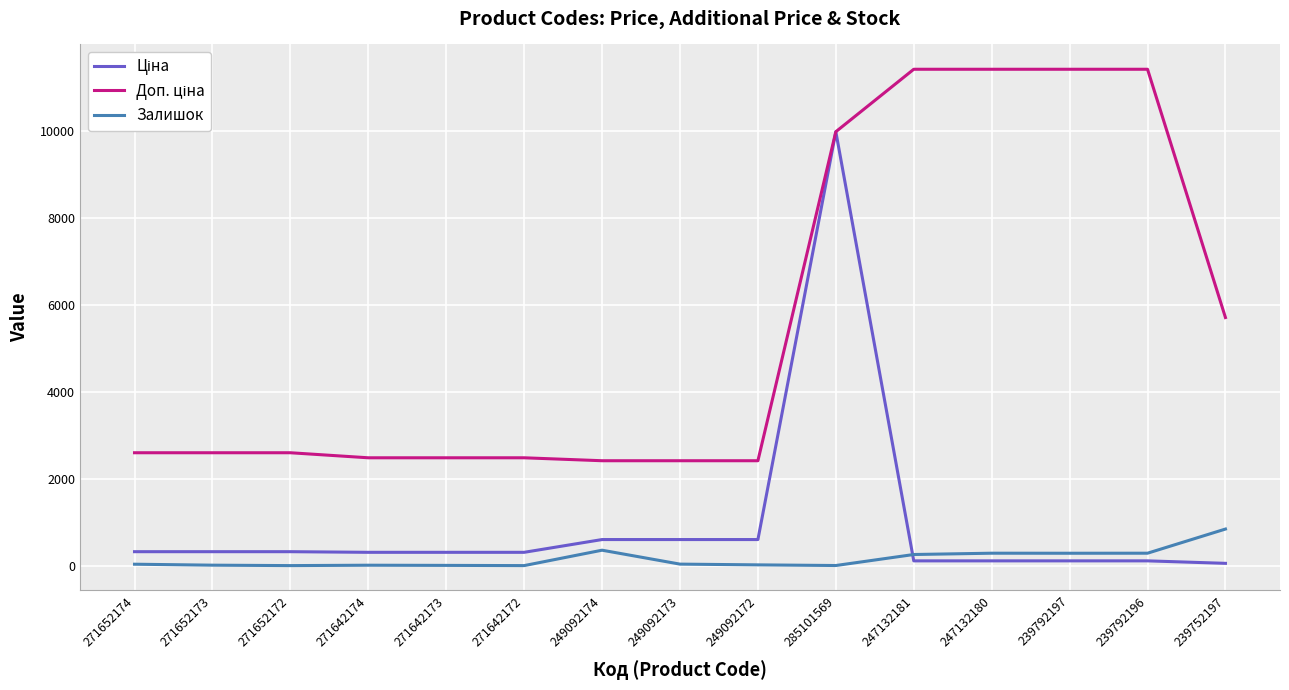

What is the maximum value shown in the chart?

11410.0